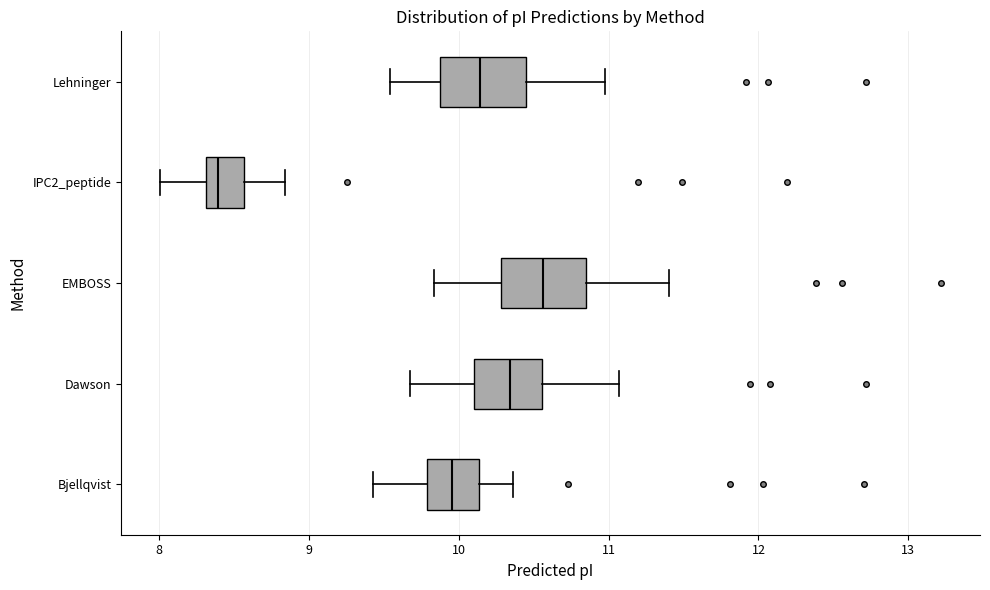

Reading bottom to top, transcribe this box plot: for each box, give where its median line is, the range the box spans, and where its two whiskers end, as read against the x-axis. The values are not printed on the chart, so give them approximately, as read against the axis.

Bjellqvist: median 10.0, box 9.8 to 10.1, whiskers 9.4 to 10.4
Dawson: median 10.3, box 10.1 to 10.6, whiskers 9.7 to 11.1
EMBOSS: median 10.6, box 10.3 to 10.8, whiskers 9.8 to 11.4
IPC2_peptide: median 8.4, box 8.3 to 8.6, whiskers 8.0 to 8.8
Lehninger: median 10.1, box 9.9 to 10.5, whiskers 9.5 to 11.0